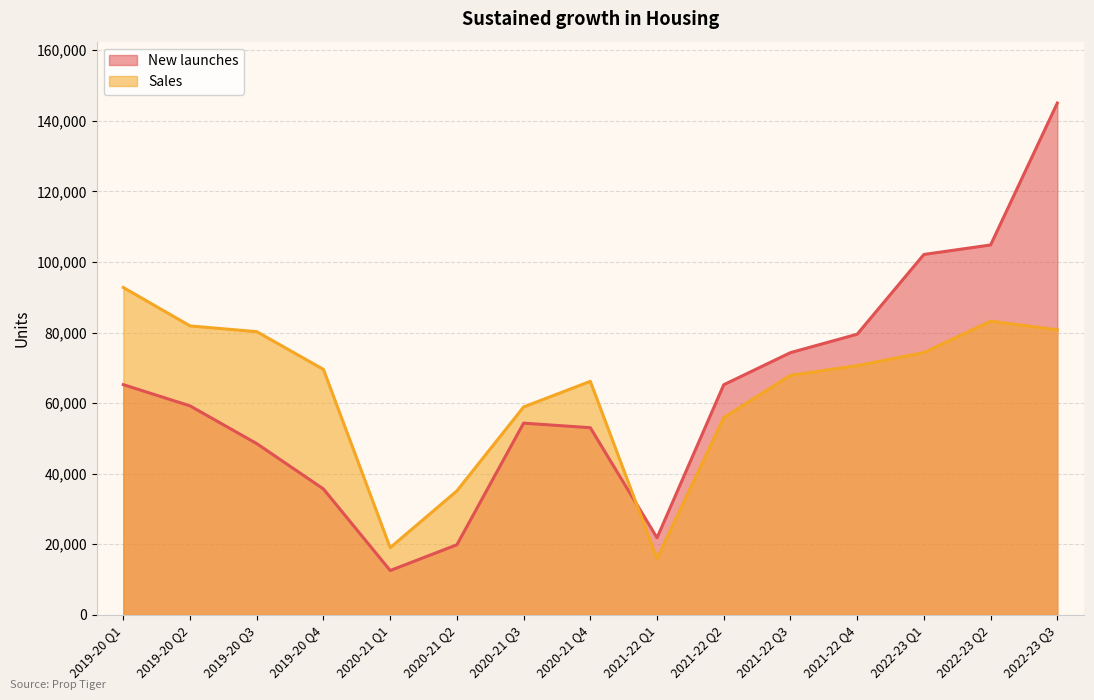

What are all the series names shown in the legend?

New launches, Sales